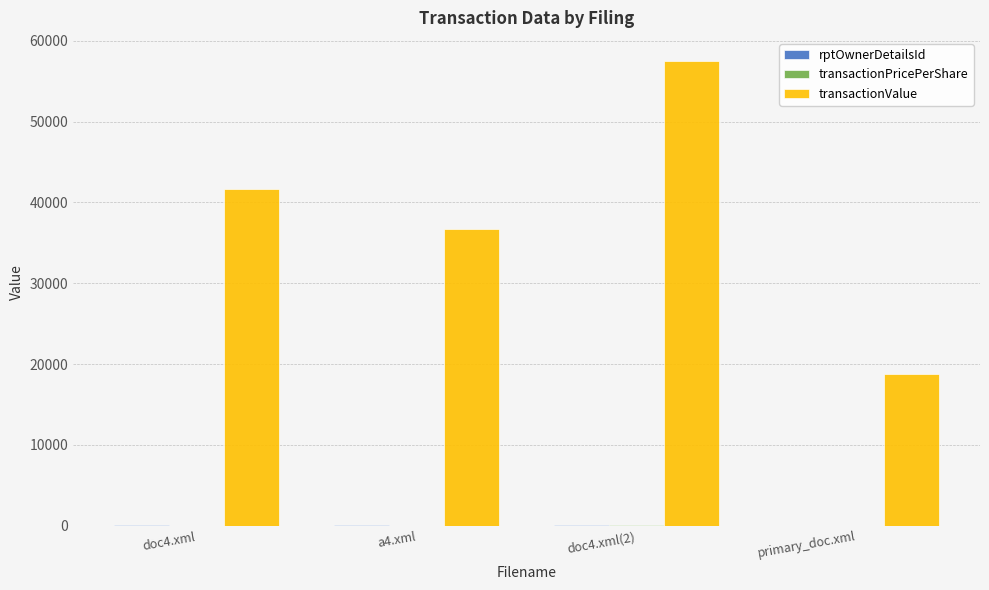

Which series changed the most between doc4.xml and primary_doc.xml?

transactionValue